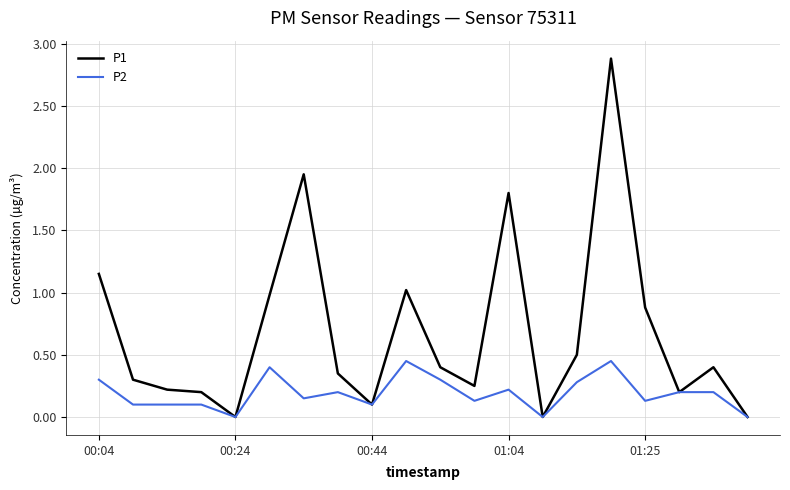

Which series has the widest spread of values?

P1